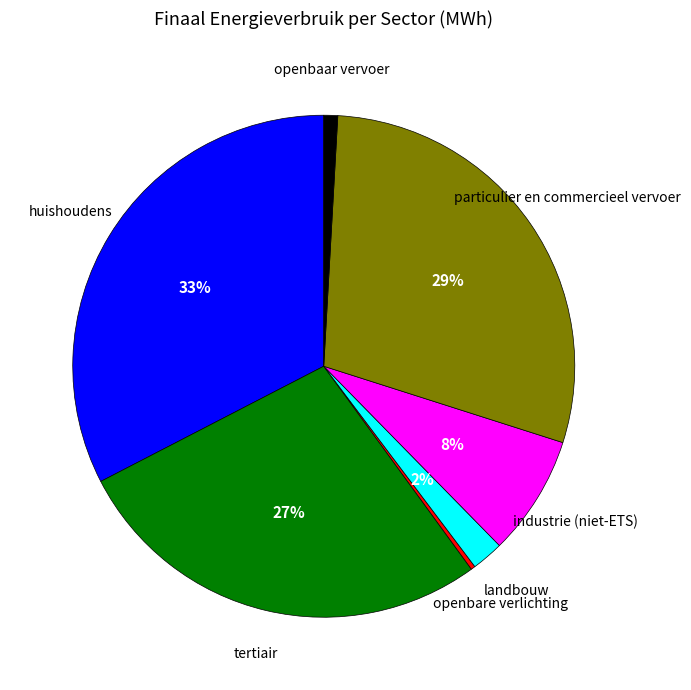

To the nearest percent, what is the average slice percentage?

14%